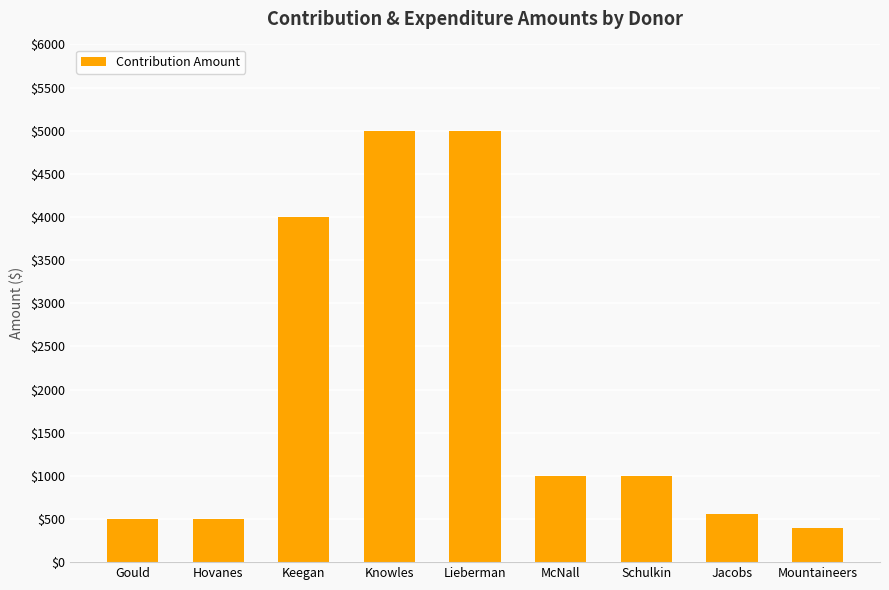

What is the change in value from Gould to Lieberman?

+4500.0